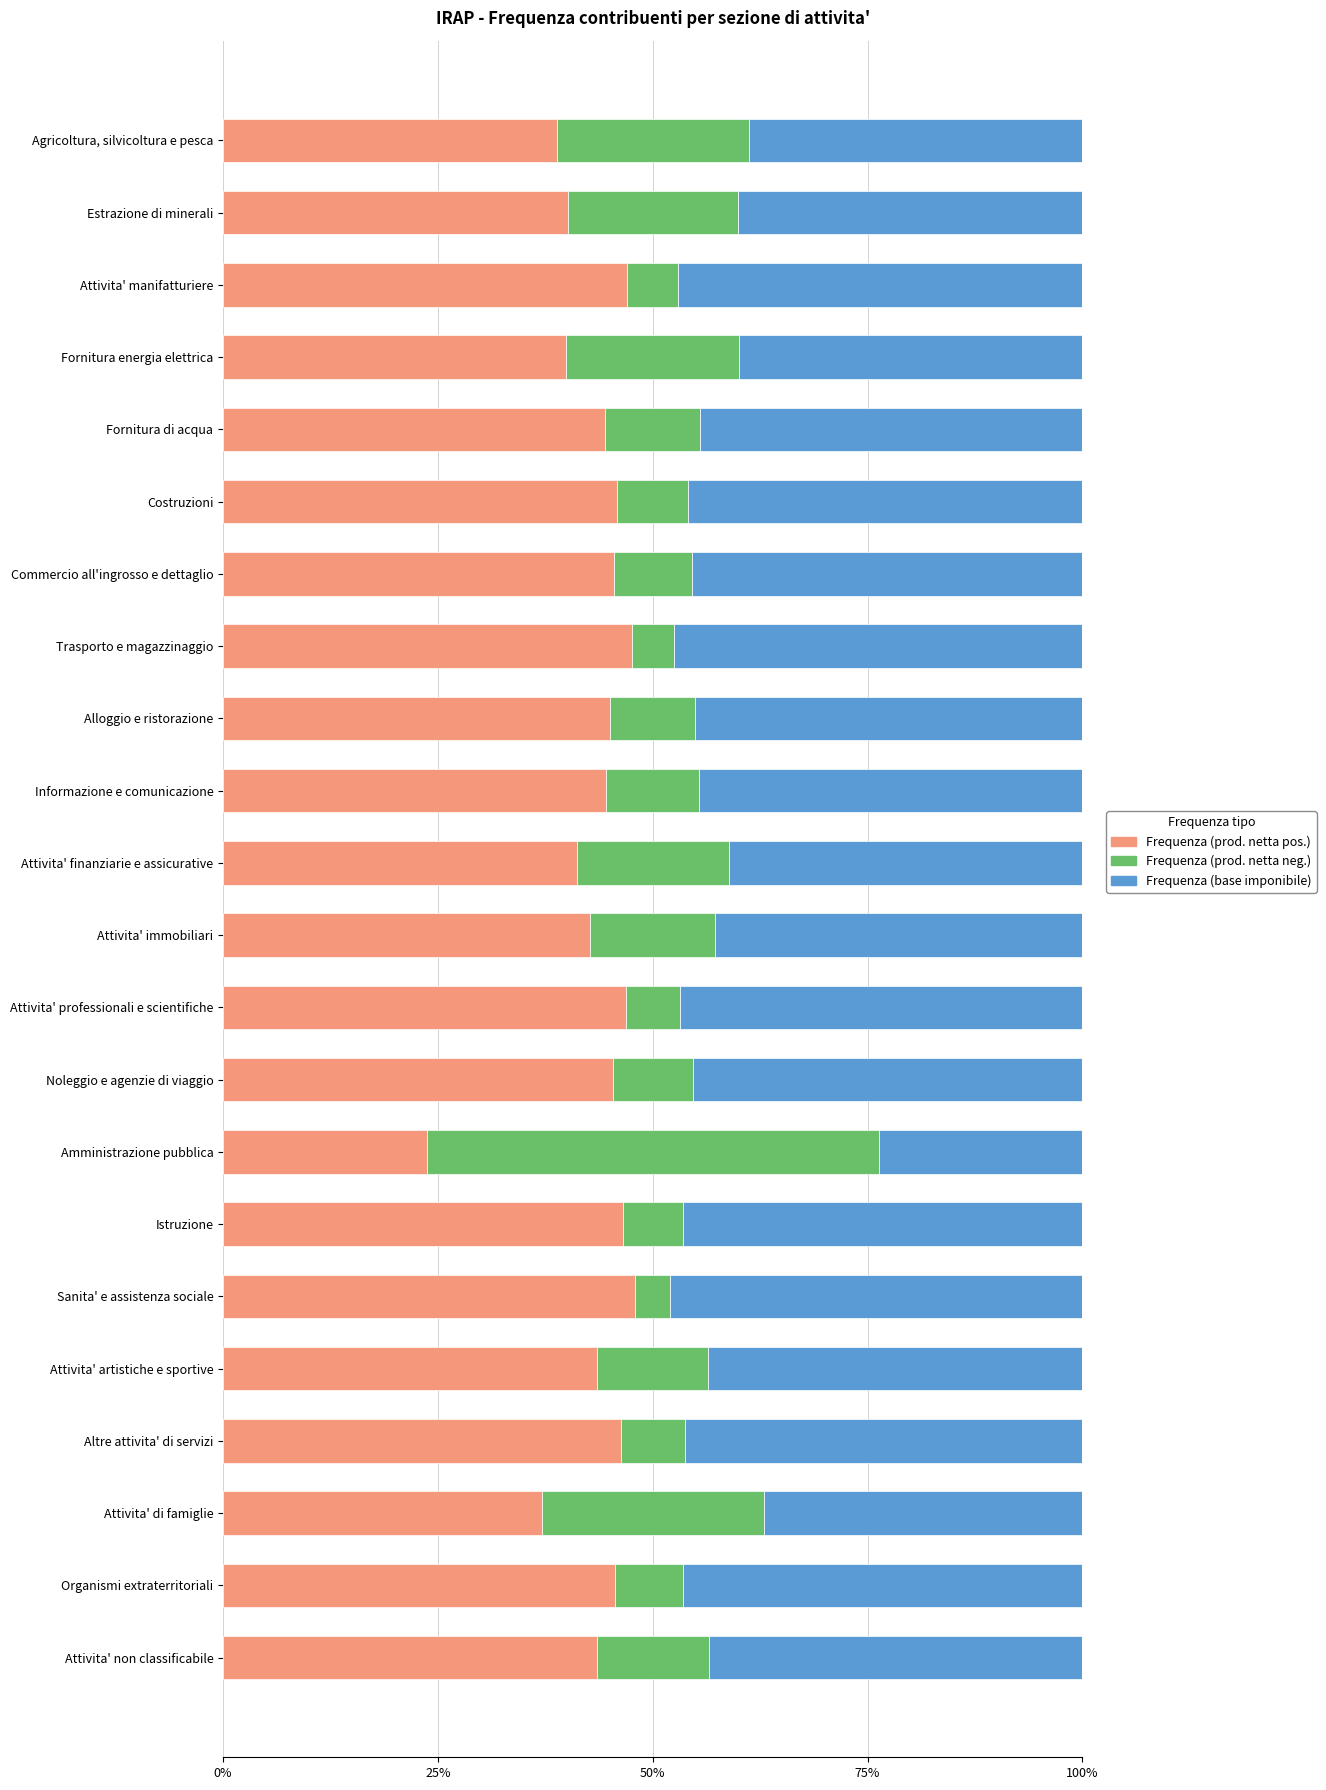

What is the average value of the Frequenza (prod. netta pos.) series?

43.1